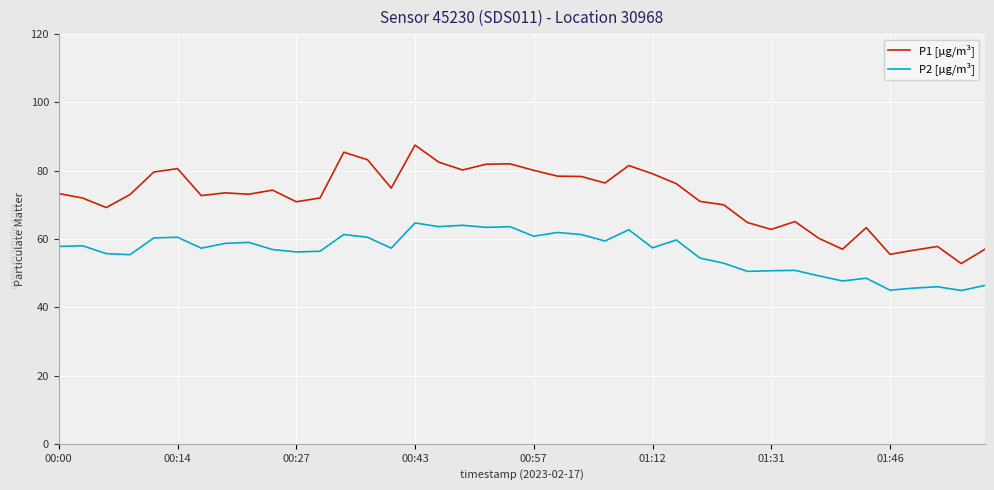

How many distinct data groups are displayed?

2